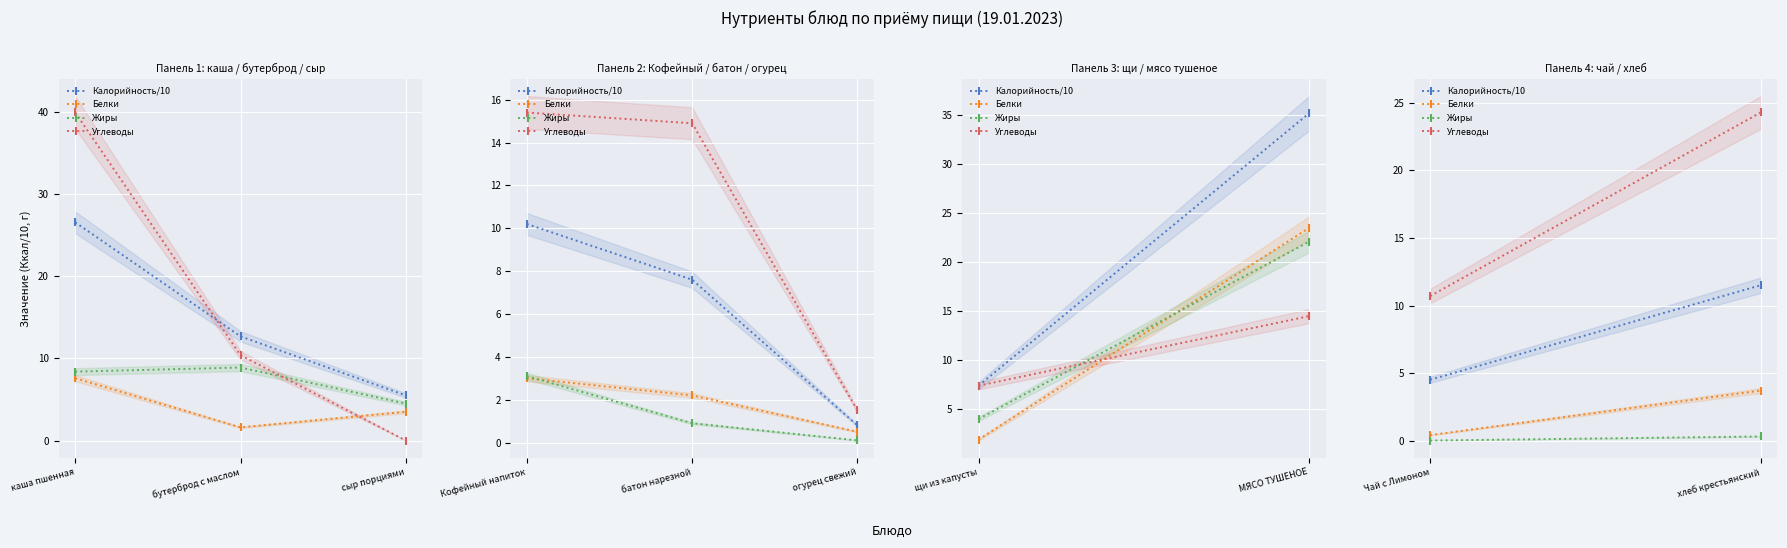

What is the average value of the Углеводы series?

17.5